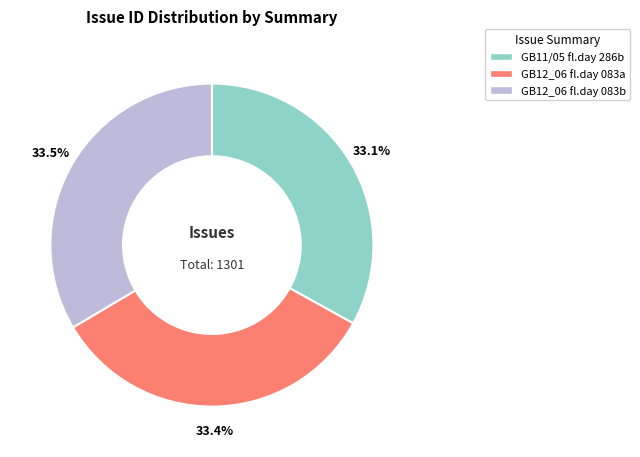

How many slices are in this pie chart?

3